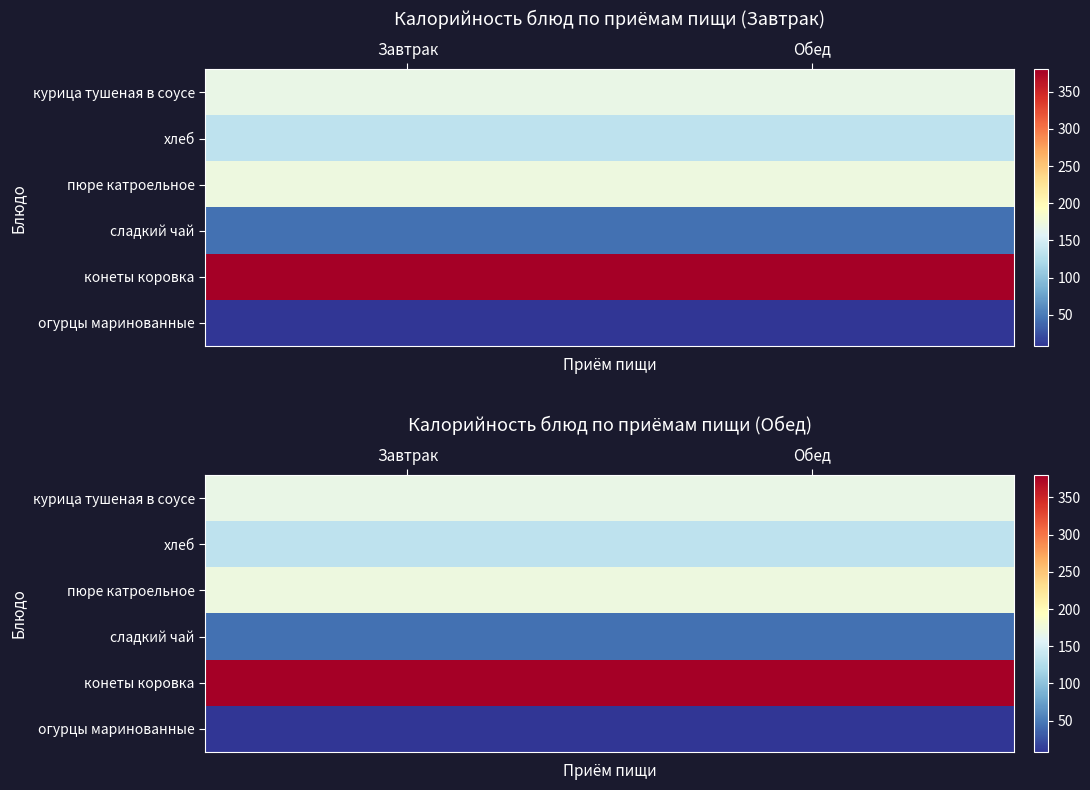

Which series has the largest total across all categories?

конеты коровка